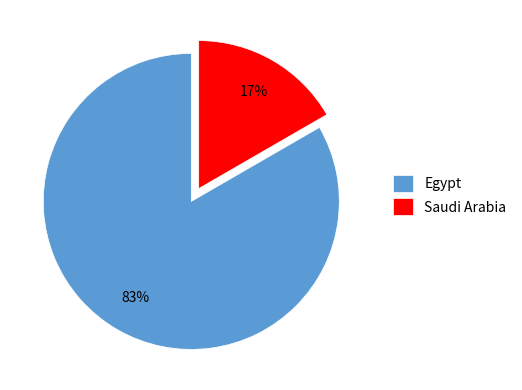

Rank the categories by value from highest to lowest.

Egypt, Saudi Arabia